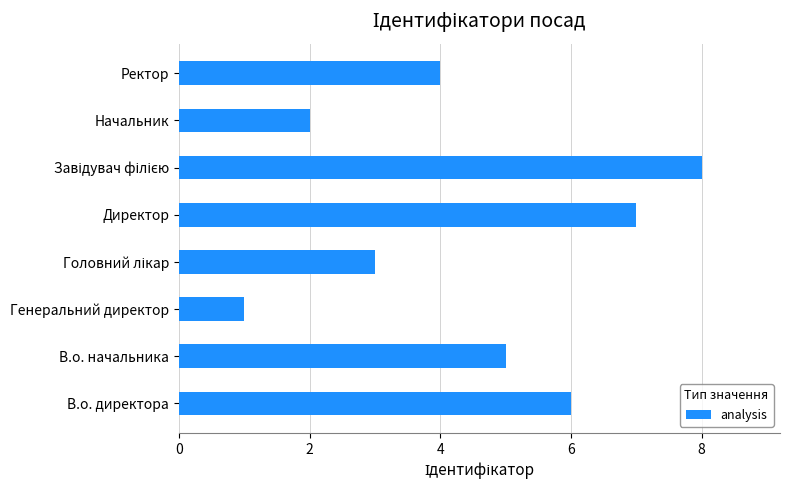

What is the sum of all values?

36